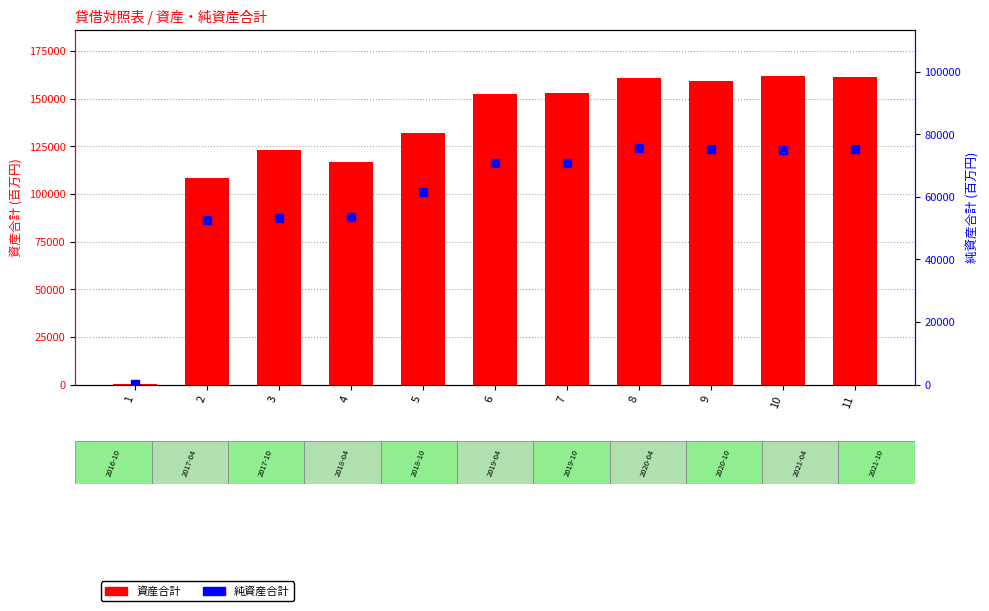

Which series has the largest Y range (max minus min)?

資産合計